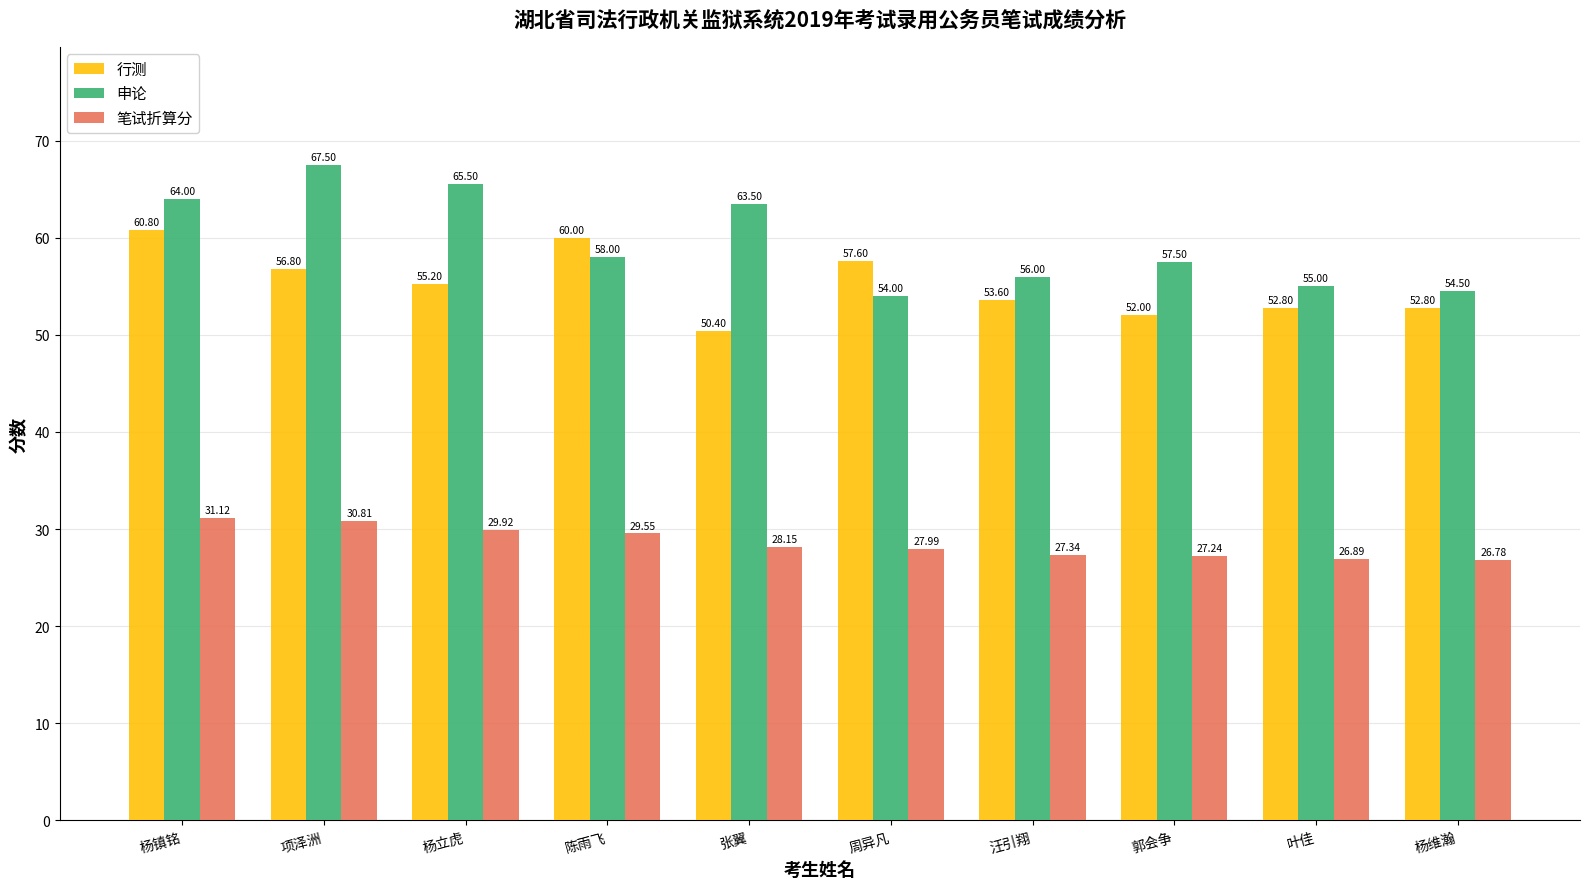

True or false: 申论 has a value of 21.3 at 郭会争.

False